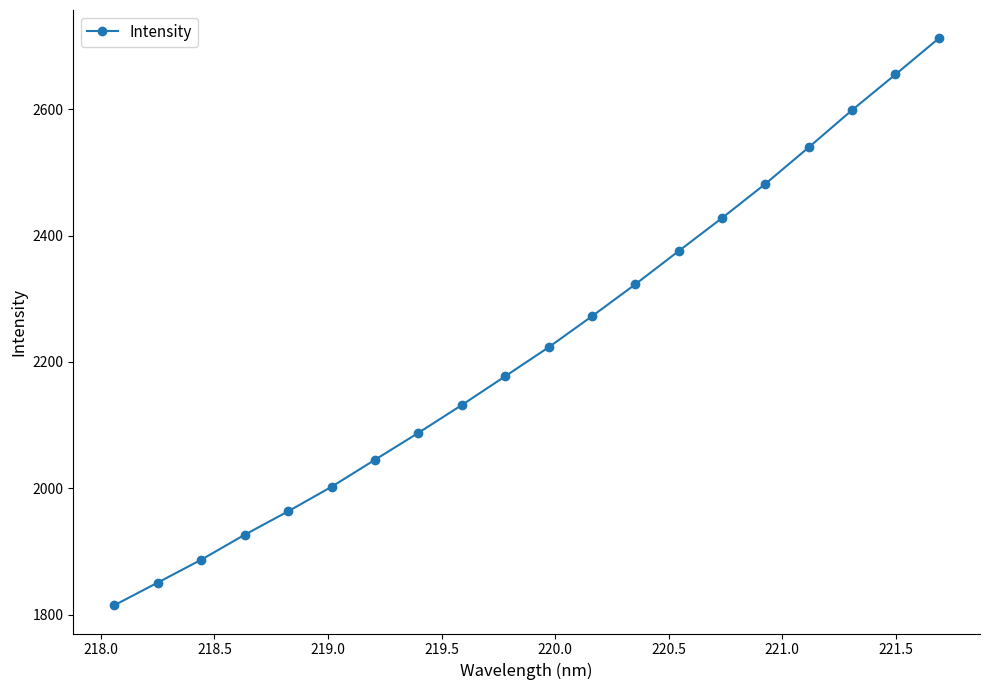

What is the greatest value displayed?

2712.0